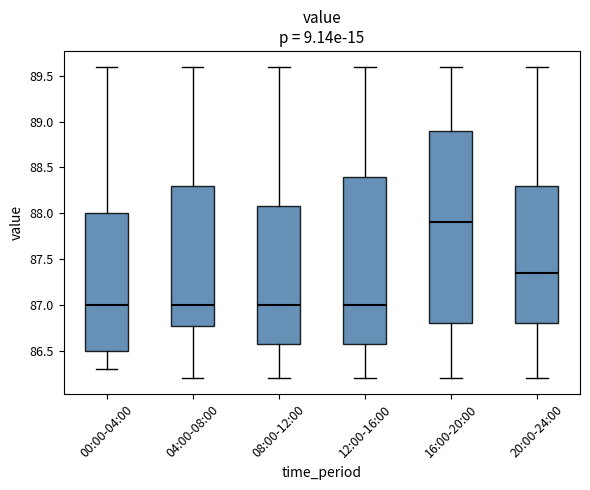

Reading left to right, read every box against the y-axis: the position of its median line, the range the box covers, and the ends of its whiskers. The values are not printed on the chart, so give them approximately, as read against the axis.

00:00-04:00: median 87.00, box 86.50 to 88.00, whiskers 86.30 to 89.60
04:00-08:00: median 87.00, box 86.80 to 88.30, whiskers 86.20 to 89.60
08:00-12:00: median 87.00, box 86.60 to 88.10, whiskers 86.20 to 89.60
12:00-16:00: median 87.00, box 86.60 to 88.40, whiskers 86.20 to 89.60
16:00-20:00: median 87.90, box 86.80 to 88.90, whiskers 86.20 to 89.60
20:00-24:00: median 87.35, box 86.80 to 88.30, whiskers 86.20 to 89.60